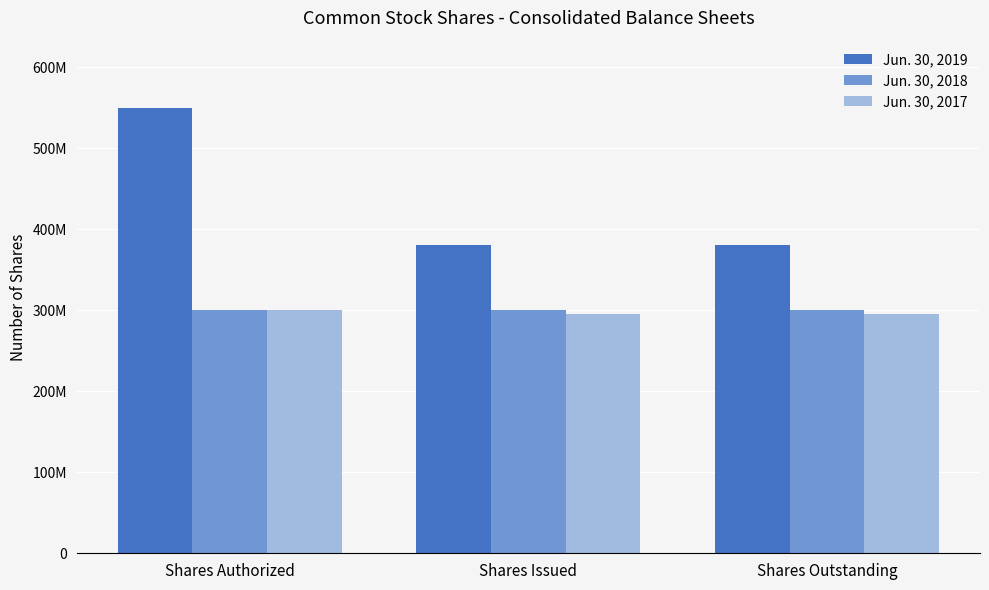

Reading left to right, extract all data points from this chart.

Jun. 30, 2019: 550000000	379775217	379775217
Jun. 30, 2018: 300000000	300000000	300000000
Jun. 30, 2017: 300000000	295601634	295601634